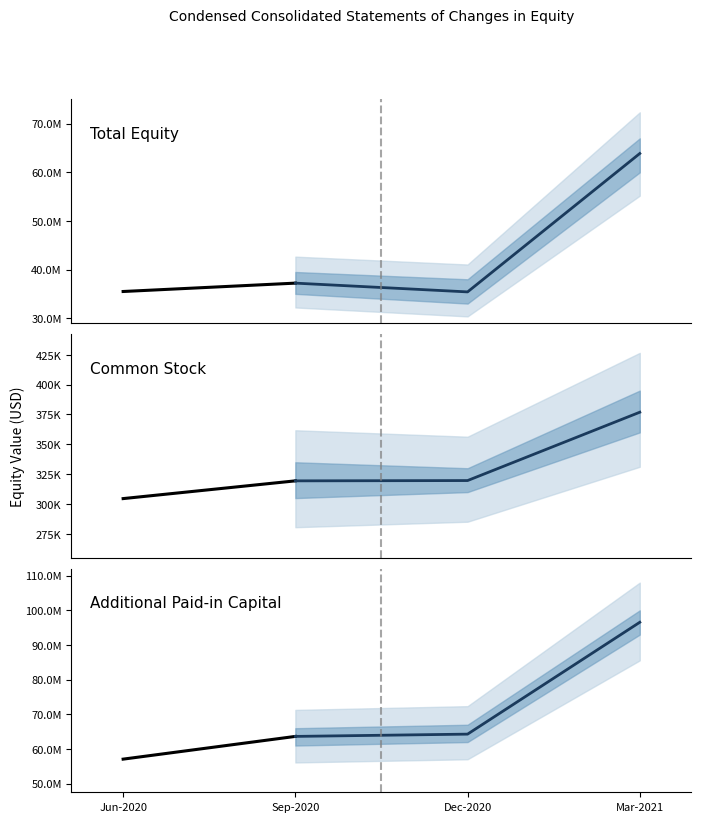

At which label does Total reach its minimum?

2